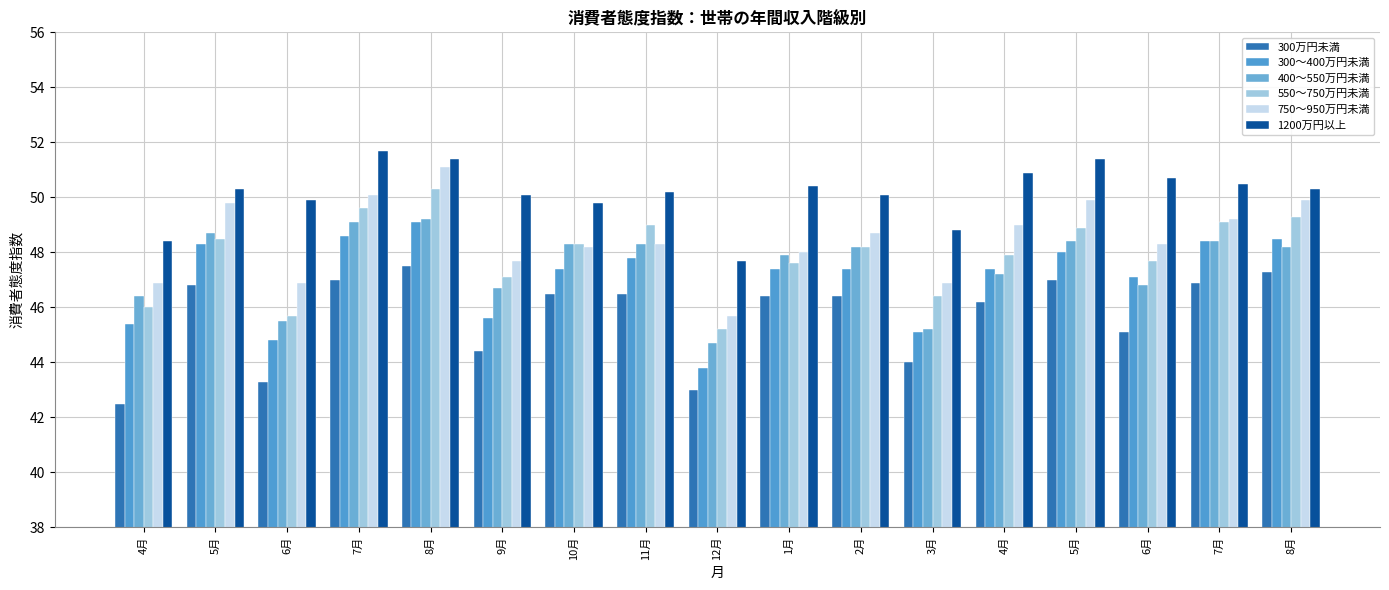

How many values in the 300～400万円未満 series are below 47?

5